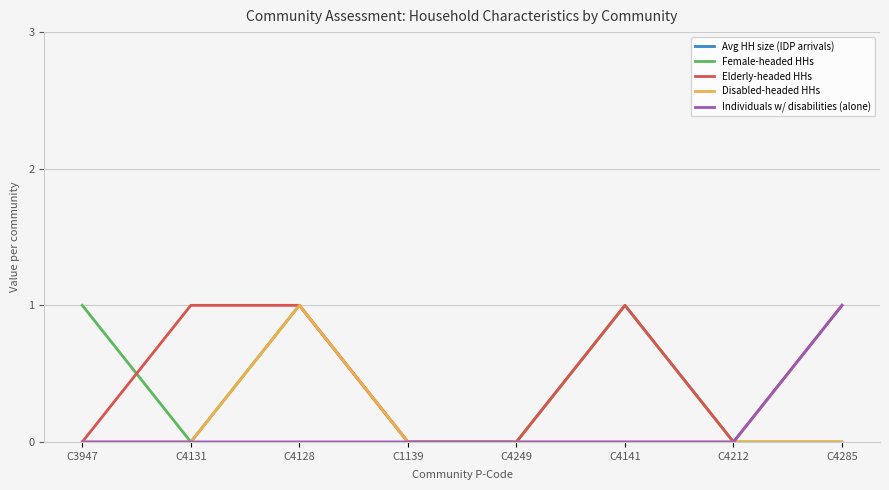

What is the difference between the second highest and minimum values in the Elderly-headed HHs series?

1